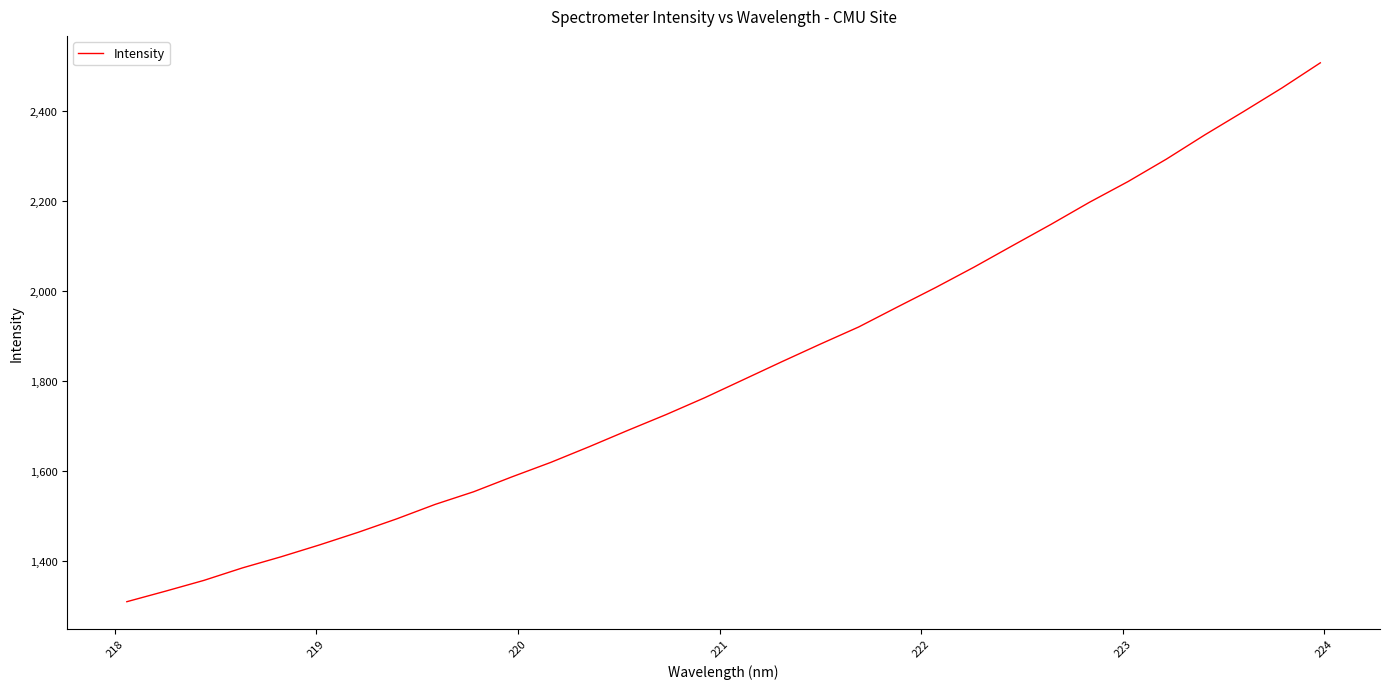

Does the chart display data point markers on the line(s)?

No